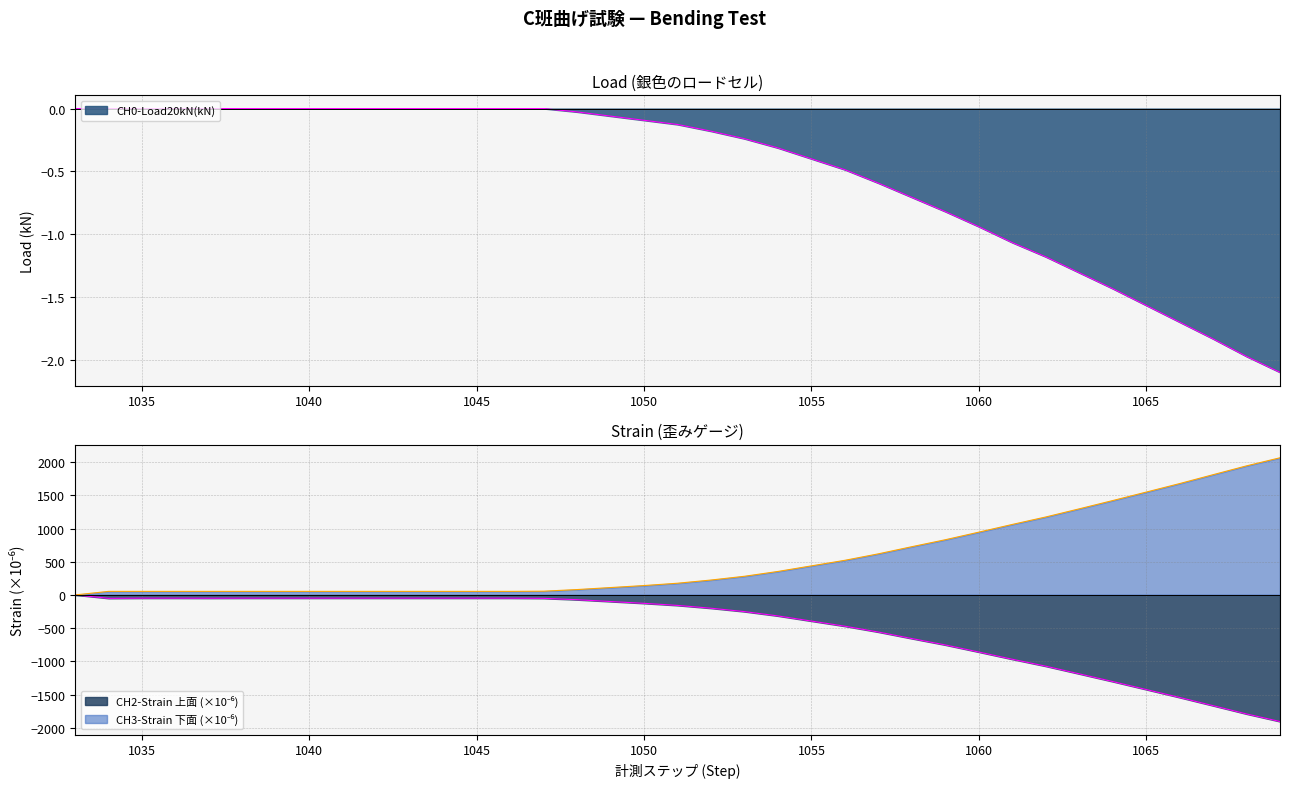

List the series in order of their peak value, highest first.

CH3-Strain(x10-6), CH2-Strain(x10-6), CH0-Load20kN(kN)